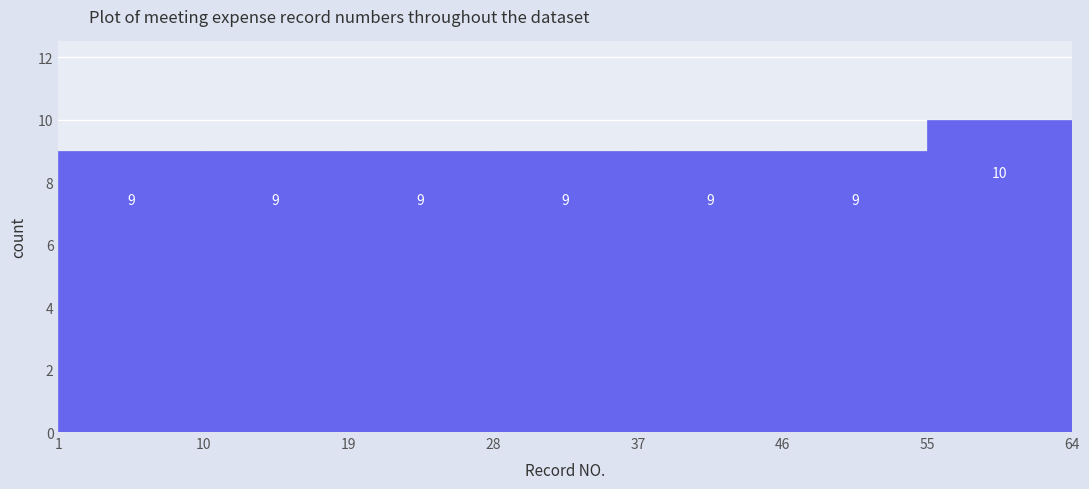

What is the height of the bar covering 55 to 64 on the x-axis?

10